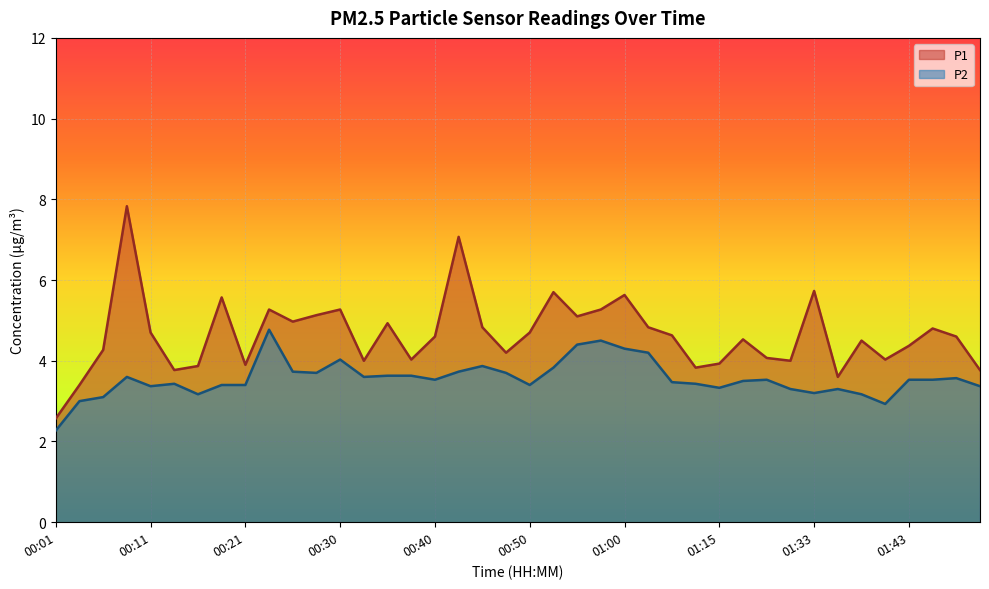

What is the greatest value displayed?

7.8